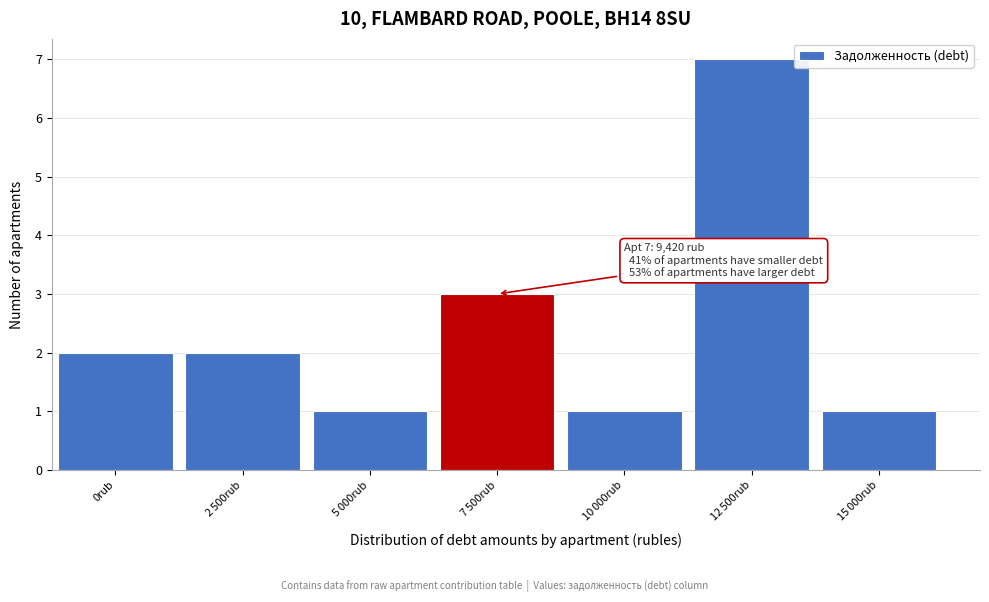

Reading right to left, extract all data points from this chart.

1	7	1	3	1	2	2